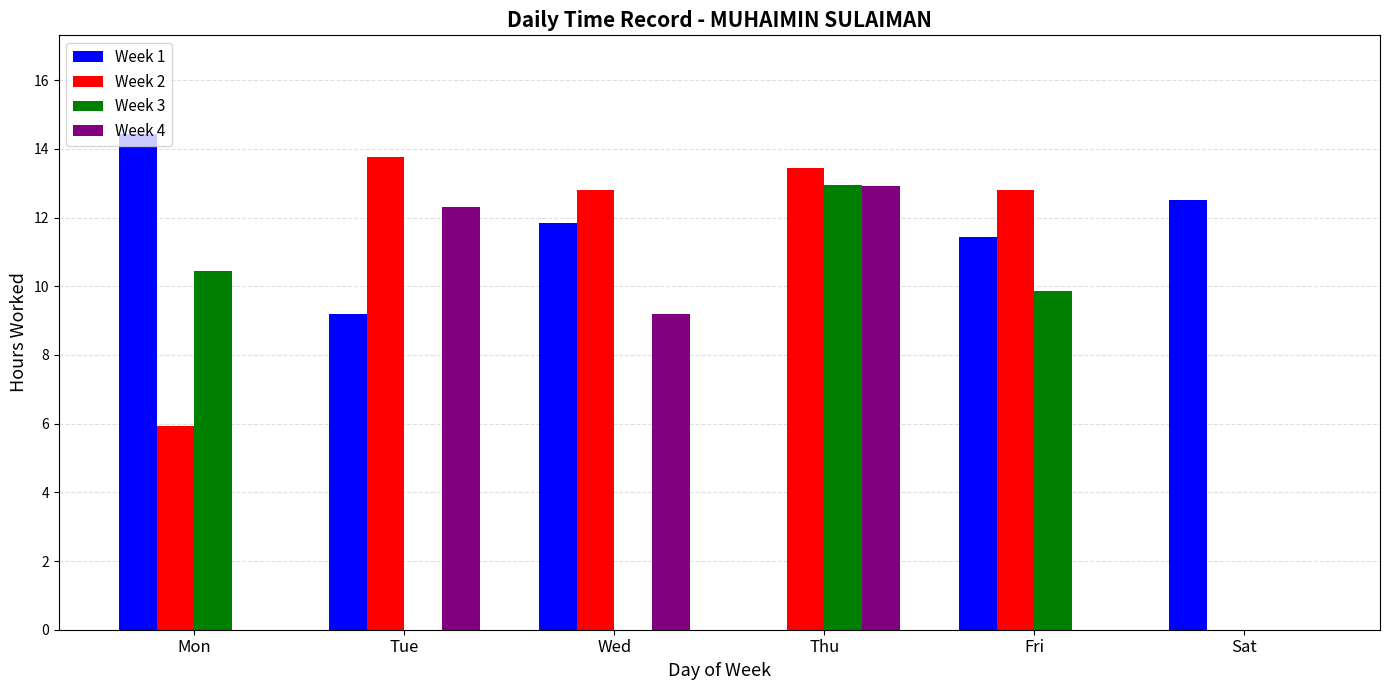

Count the number of categories in the chart.

6